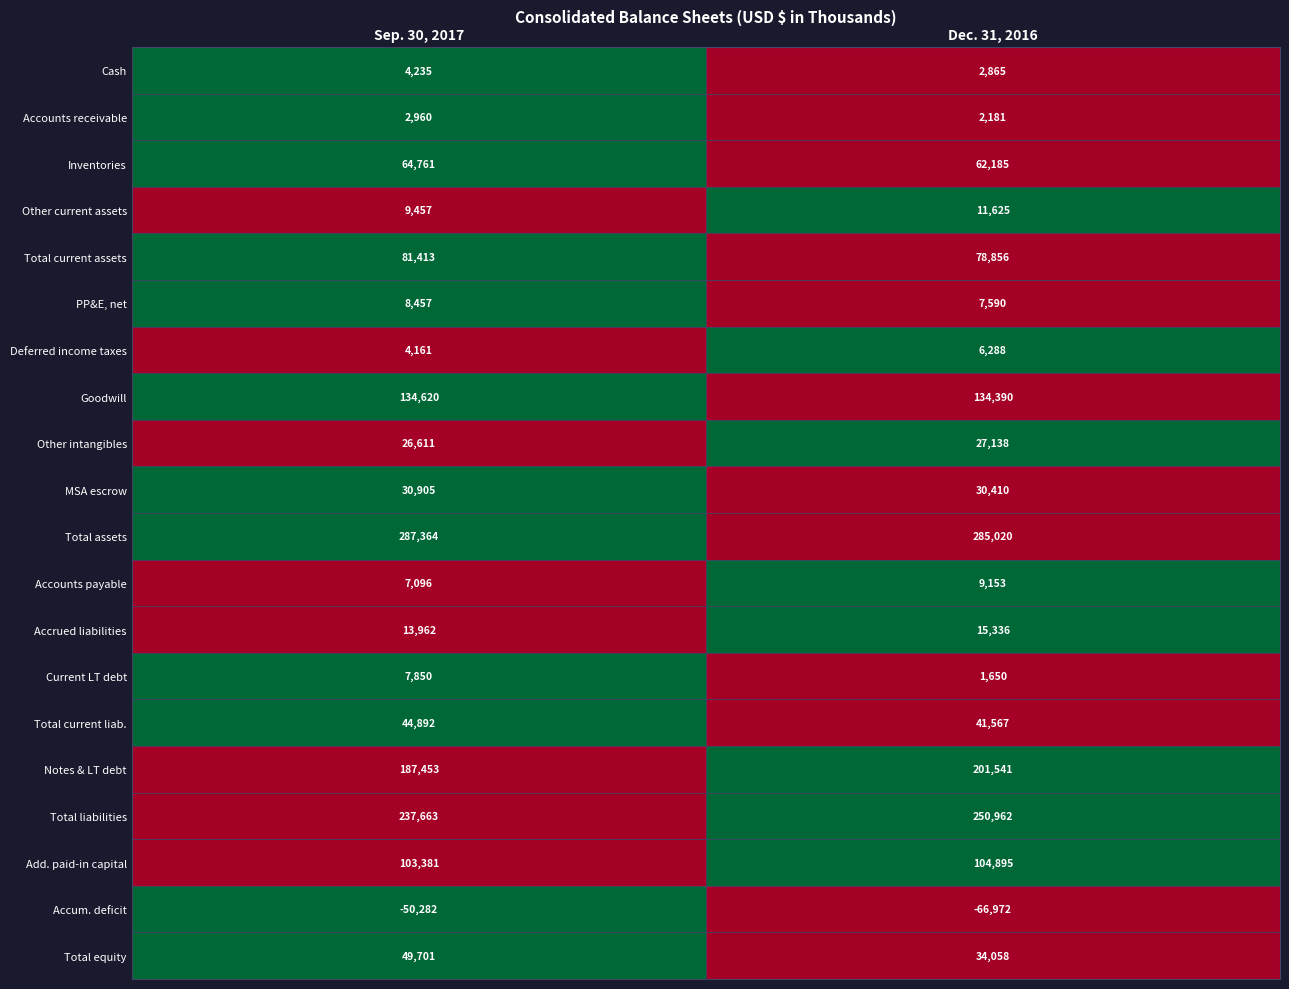

Which series has the largest range (max minus min)?

Accum. deficit